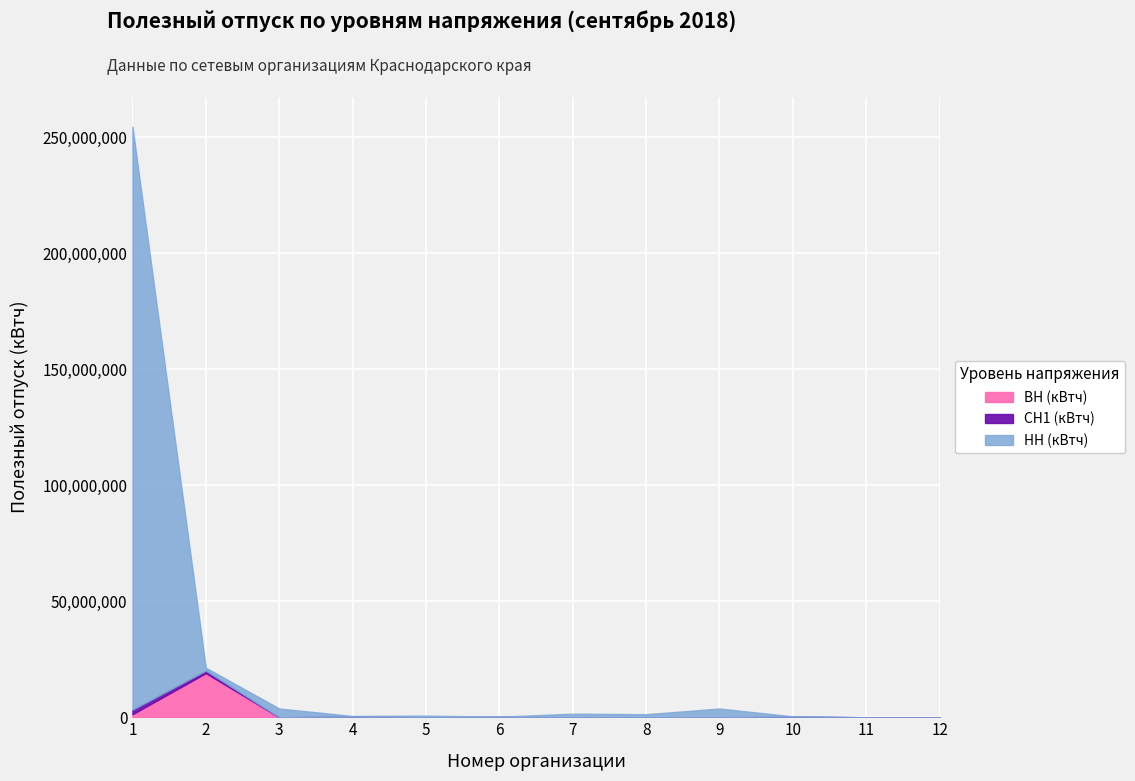

Where is НН (кВтч) nearest to the value 125705358?

3